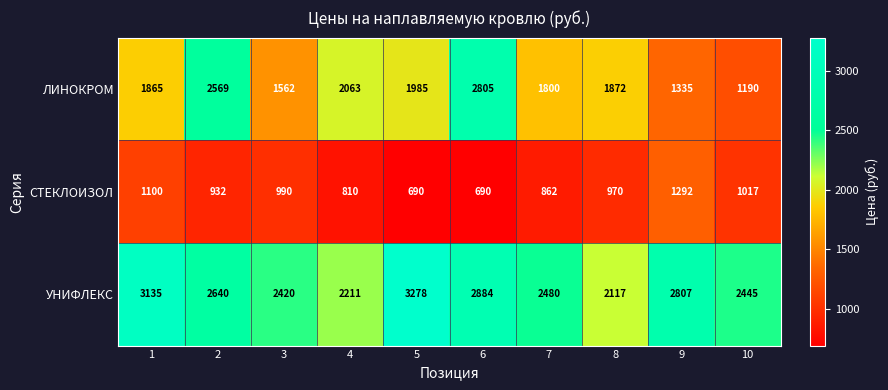

True or false: ЛИНОКРОМ has a value of 1335 at 9.

True